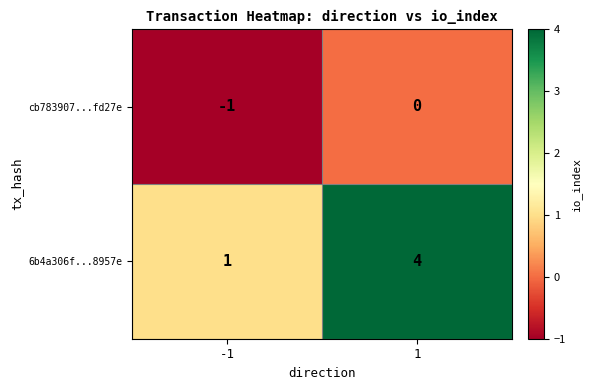

Count the number of data series in this chart.

2